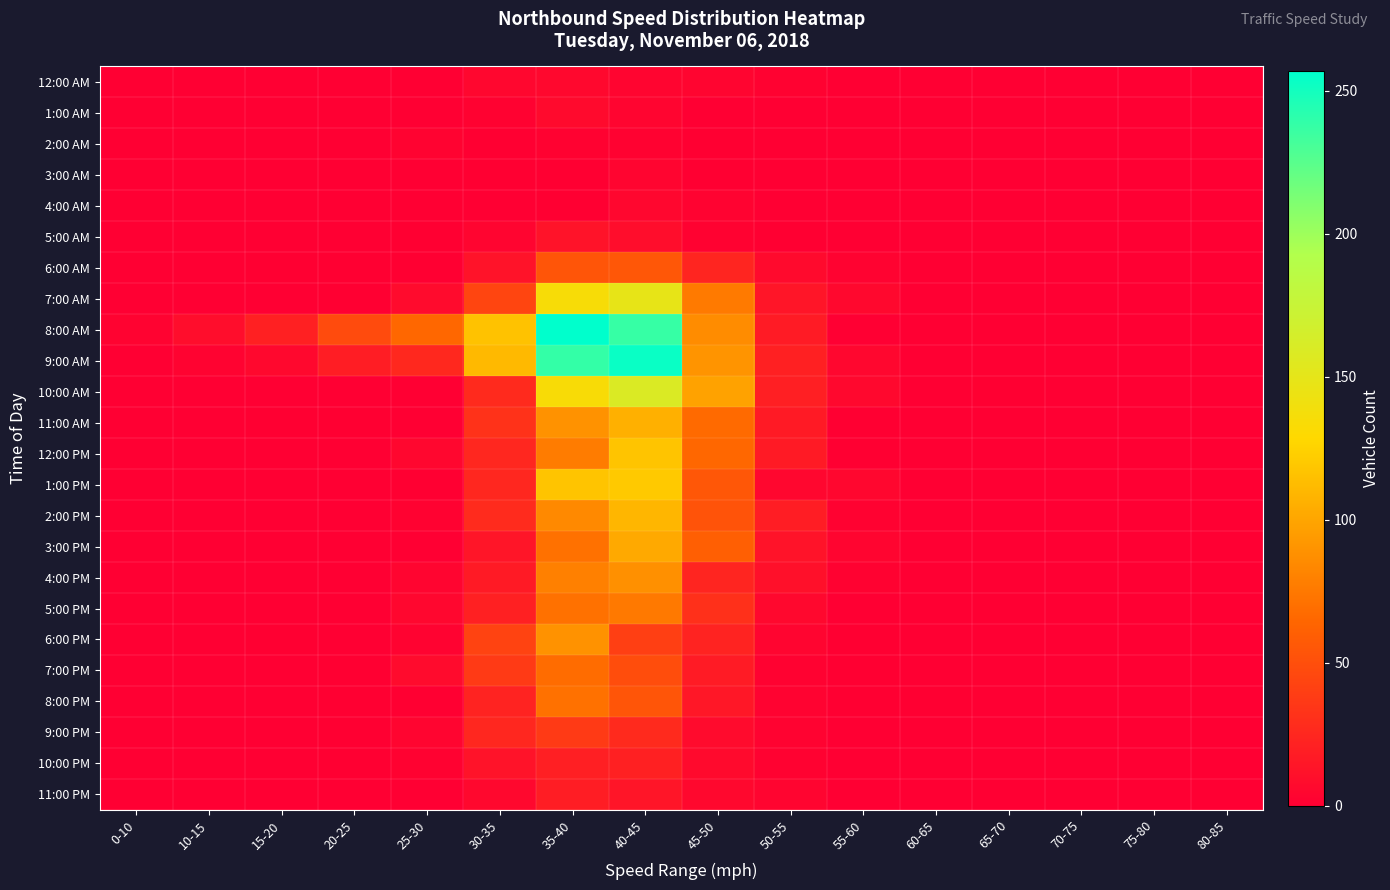

Reading left to right, extract all data points from this chart.

12:00 AM: 0-10=0	10-15=0	15-20=0	20-25=0	25-30=0	30-35=5	35-40=6	40-45=4	45-50=4	50-55=2	55-60=0	60-65=0	65-70=0	70-75=0	75-80=0	80-85=0
1:00 AM: 0-10=0	10-15=0	15-20=0	20-25=0	25-30=0	30-35=2	35-40=7	40-45=4	45-50=0	50-55=0	55-60=0	60-65=0	65-70=0	70-75=0	75-80=0	80-85=0
2:00 AM: 0-10=0	10-15=0	15-20=0	20-25=0	25-30=3	30-35=1	35-40=2	40-45=2	45-50=1	50-55=0	55-60=0	60-65=0	65-70=0	70-75=0	75-80=0	80-85=0
3:00 AM: 0-10=0	10-15=0	15-20=0	20-25=0	25-30=0	30-35=1	35-40=1	40-45=4	45-50=1	50-55=0	55-60=0	60-65=0	65-70=0	70-75=0	75-80=0	80-85=0
4:00 AM: 0-10=0	10-15=0	15-20=0	20-25=0	25-30=0	30-35=0	35-40=1	40-45=5	45-50=3	50-55=0	55-60=0	60-65=0	65-70=0	70-75=0	75-80=0	80-85=0
5:00 AM: 0-10=0	10-15=0	15-20=0	20-25=0	25-30=1	30-35=4	35-40=13	40-45=9	45-50=2	50-55=1	55-60=0	60-65=0	65-70=0	70-75=0	75-80=0	80-85=0
6:00 AM: 0-10=0	10-15=0	15-20=1	20-25=1	25-30=1	30-35=13	35-40=54	40-45=55	45-50=24	50-55=7	55-60=3	60-65=0	65-70=0	70-75=0	75-80=0	80-85=0
7:00 AM: 0-10=0	10-15=0	15-20=0	20-25=1	25-30=8	30-35=44	35-40=135	40-45=148	45-50=76	50-55=14	55-60=6	60-65=0	65-70=0	70-75=0	75-80=0	80-85=0
8:00 AM: 0-10=3	10-15=9	15-20=21	20-25=48	25-30=65	30-35=116	35-40=257	40-45=237	45-50=86	50-55=18	55-60=0	60-65=0	65-70=0	70-75=0	75-80=0	80-85=0
9:00 AM: 0-10=0	10-15=3	15-20=6	20-25=19	25-30=26	30-35=111	35-40=238	40-45=253	45-50=90	50-55=21	55-60=5	60-65=0	65-70=0	70-75=0	75-80=0	80-85=0
10:00 AM: 0-10=0	10-15=0	15-20=0	20-25=0	25-30=0	30-35=27	35-40=134	40-45=159	45-50=98	50-55=20	55-60=6	60-65=0	65-70=1	70-75=0	75-80=0	80-85=0
11:00 AM: 0-10=0	10-15=0	15-20=1	20-25=1	25-30=0	30-35=32	35-40=89	40-45=106	45-50=67	50-55=17	55-60=1	60-65=0	65-70=0	70-75=0	75-80=0	80-85=0
12:00 PM: 0-10=0	10-15=0	15-20=0	20-25=0	25-30=5	30-35=25	35-40=77	40-45=117	45-50=65	50-55=17	55-60=1	60-65=0	65-70=0	70-75=0	75-80=0	80-85=0
1:00 PM: 0-10=0	10-15=0	15-20=0	20-25=0	25-30=1	30-35=25	35-40=117	40-45=120	45-50=55	50-55=5	55-60=5	60-65=0	65-70=0	70-75=0	75-80=0	80-85=0
2:00 PM: 0-10=0	10-15=0	15-20=0	20-25=0	25-30=2	30-35=28	35-40=84	40-45=109	45-50=53	50-55=19	55-60=2	60-65=0	65-70=0	70-75=0	75-80=0	80-85=0
3:00 PM: 0-10=0	10-15=0	15-20=0	20-25=0	25-30=0	30-35=14	35-40=71	40-45=102	45-50=60	50-55=13	55-60=4	60-65=0	65-70=0	70-75=0	75-80=0	80-85=0
4:00 PM: 0-10=0	10-15=0	15-20=0	20-25=0	25-30=4	30-35=17	35-40=79	40-45=88	45-50=24	50-55=11	55-60=2	60-65=0	65-70=0	70-75=0	75-80=0	80-85=0
5:00 PM: 0-10=0	10-15=0	15-20=0	20-25=0	25-30=5	30-35=21	35-40=71	40-45=75	45-50=31	50-55=6	55-60=0	60-65=0	65-70=0	70-75=0	75-80=0	80-85=0
6:00 PM: 0-10=0	10-15=0	15-20=1	20-25=0	25-30=3	30-35=43	35-40=89	40-45=40	45-50=23	50-55=4	55-60=1	60-65=0	65-70=0	70-75=0	75-80=0	80-85=0
7:00 PM: 0-10=0	10-15=0	15-20=0	20-25=1	25-30=8	30-35=37	35-40=68	40-45=49	45-50=18	50-55=2	55-60=1	60-65=0	65-70=0	70-75=0	75-80=0	80-85=0
8:00 PM: 0-10=0	10-15=0	15-20=0	20-25=1	25-30=1	30-35=23	35-40=71	40-45=54	45-50=15	50-55=3	55-60=1	60-65=1	65-70=0	70-75=0	75-80=0	80-85=0
9:00 PM: 0-10=0	10-15=0	15-20=0	20-25=1	25-30=4	30-35=25	35-40=37	40-45=27	45-50=8	50-55=3	55-60=0	60-65=0	65-70=0	70-75=0	75-80=0	80-85=0
10:00 PM: 0-10=0	10-15=0	15-20=0	20-25=1	25-30=2	30-35=13	35-40=20	40-45=21	45-50=7	50-55=2	55-60=0	60-65=0	65-70=0	70-75=0	75-80=0	80-85=0
11:00 PM: 0-10=0	10-15=0	15-20=0	20-25=0	25-30=0	30-35=6	35-40=19	40-45=14	45-50=6	50-55=4	55-60=0	60-65=0	65-70=0	70-75=0	75-80=0	80-85=0